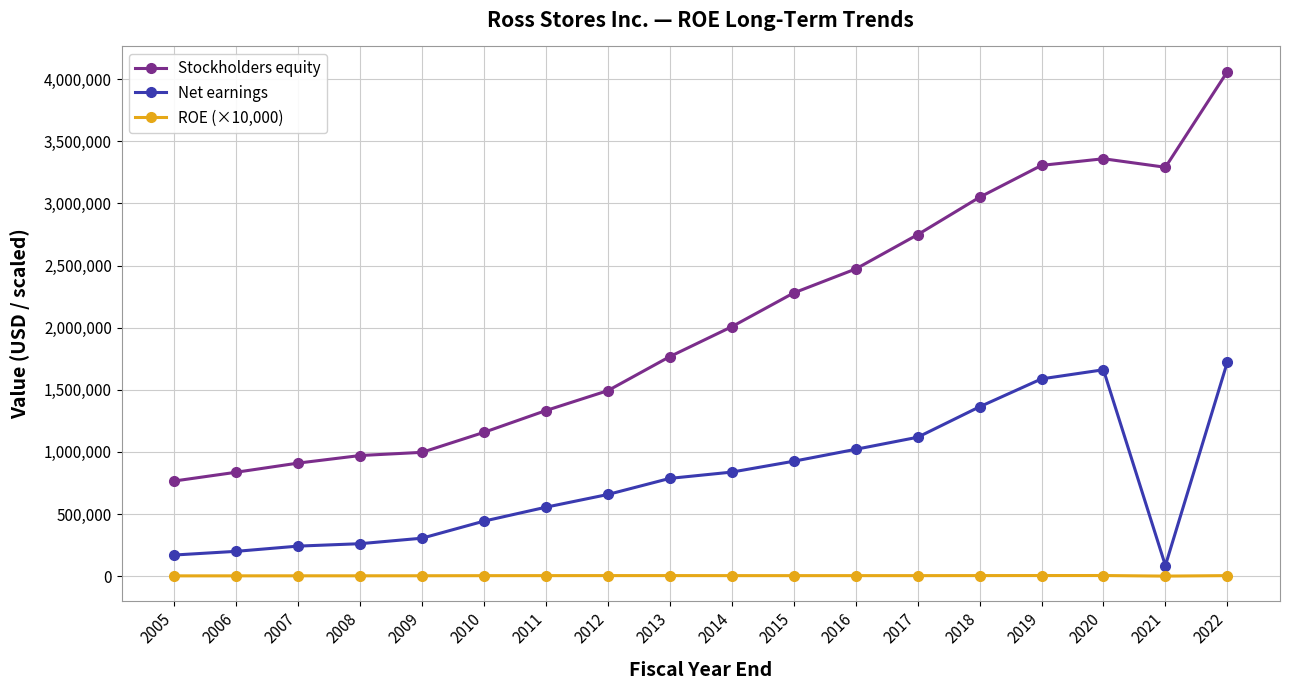

What is the sum of all ROE (×10,000) values?

65002.0